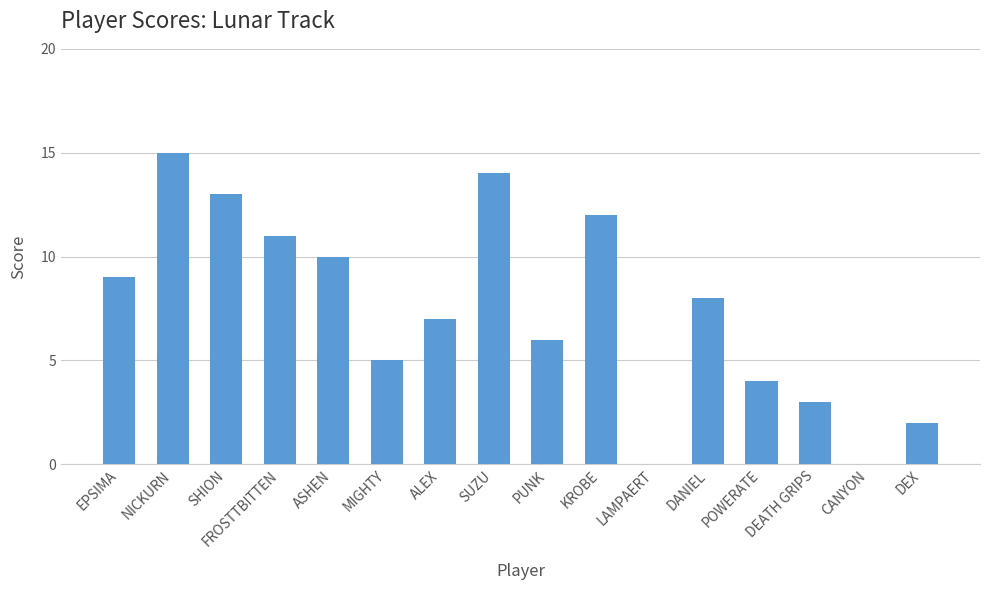

What value does the data have at EPSIMA?

9